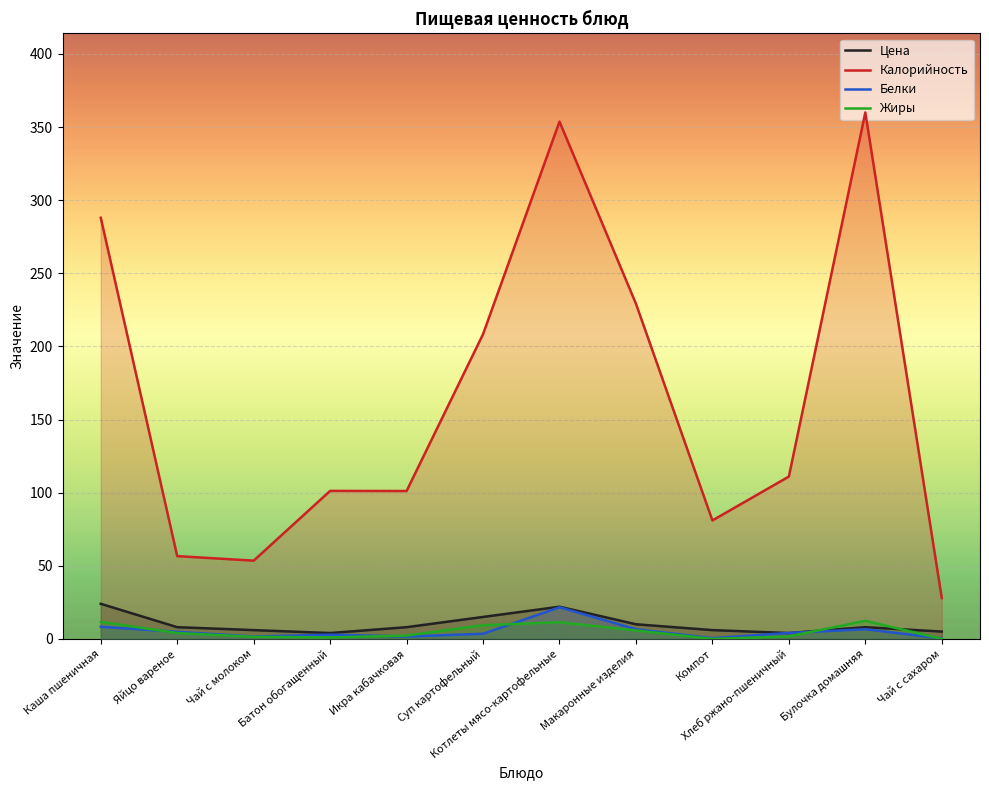

Does the chart display data point markers on the line(s)?

No